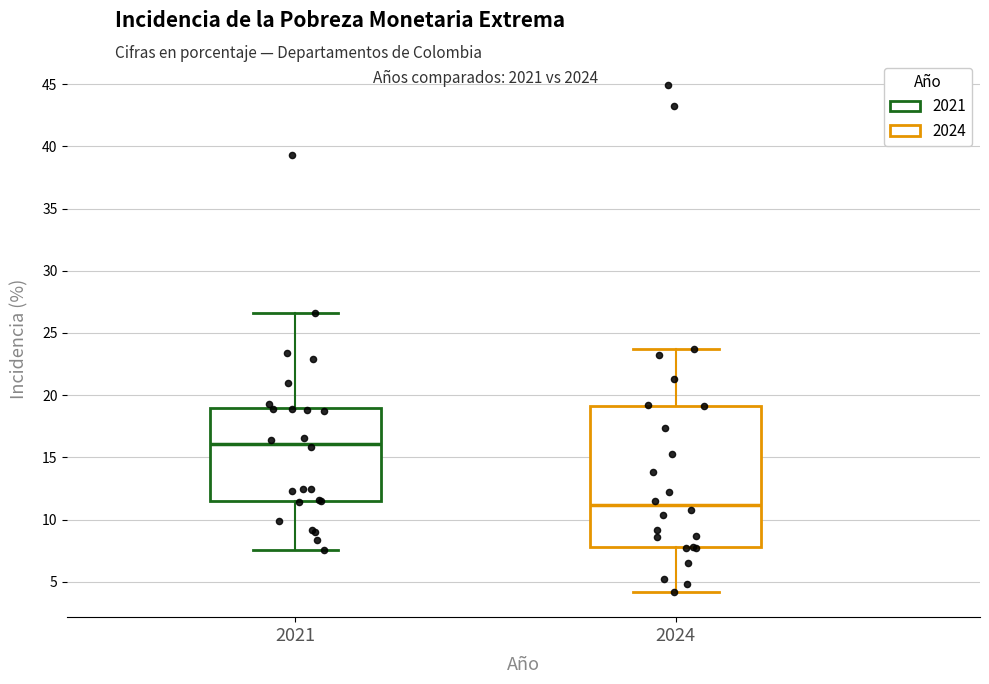

Which box's median line is the lowest?

2024